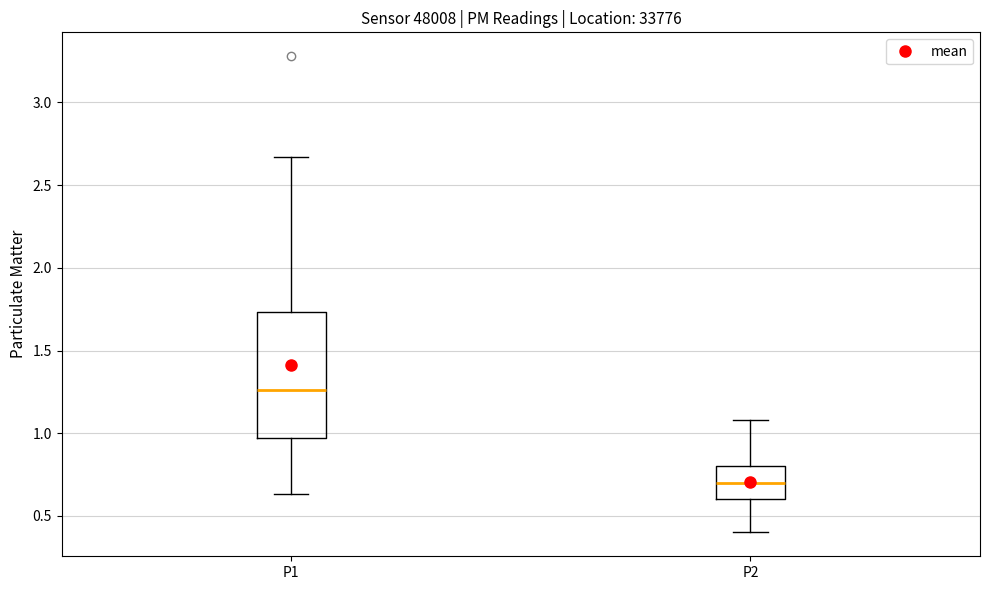

Reading left to right, transcribe this box plot: for each box, give where its median line is, the range the box spans, and where its two whiskers end, as read against the y-axis. The values are not printed on the chart, so give them approximately, as read against the axis.

P1: median 1.25, box 0.95 to 1.75, whiskers 0.65 to 2.65
P2: median 0.70, box 0.60 to 0.80, whiskers 0.40 to 1.10